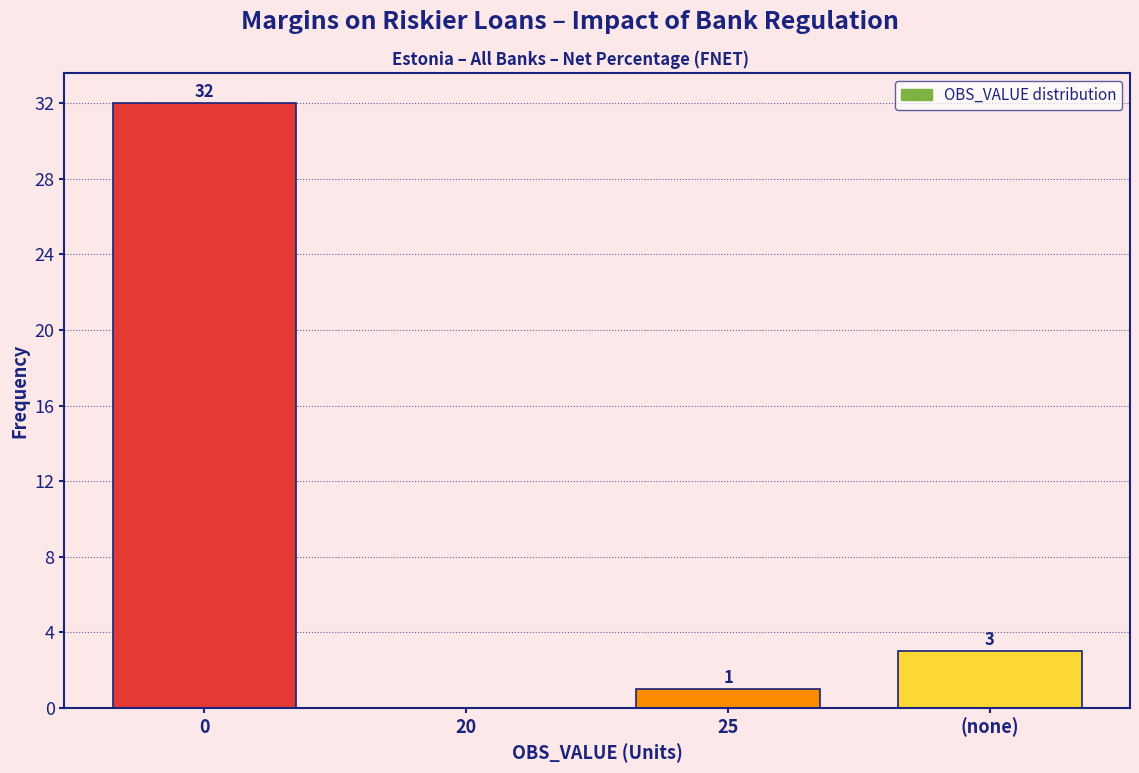

Reading left to right, list all the values displayed in this chart.

0=32	20=0	25=1	(none)=3